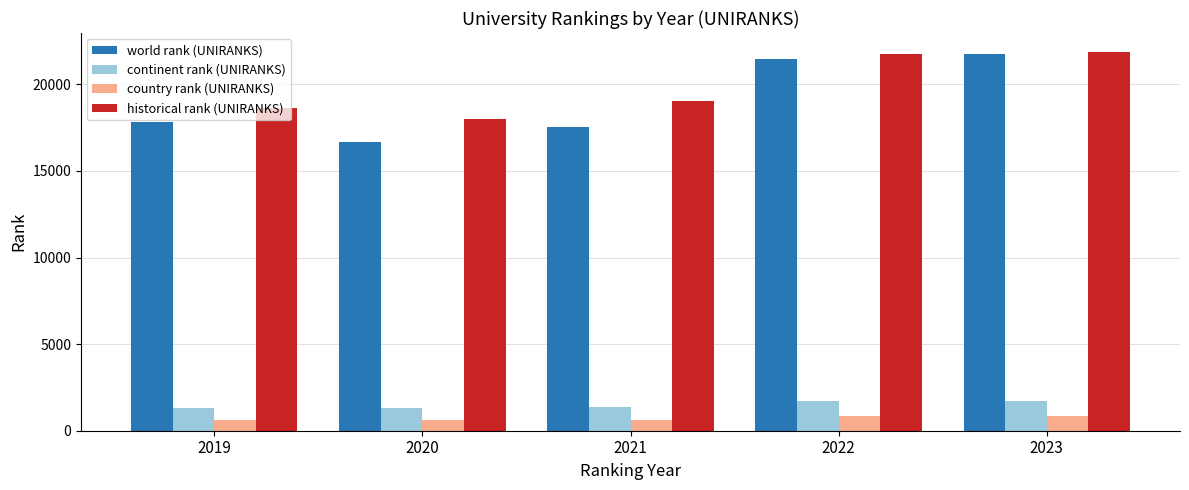

What is the approximate value of historical rank (UNIRANKS) at 2022?

21757.0